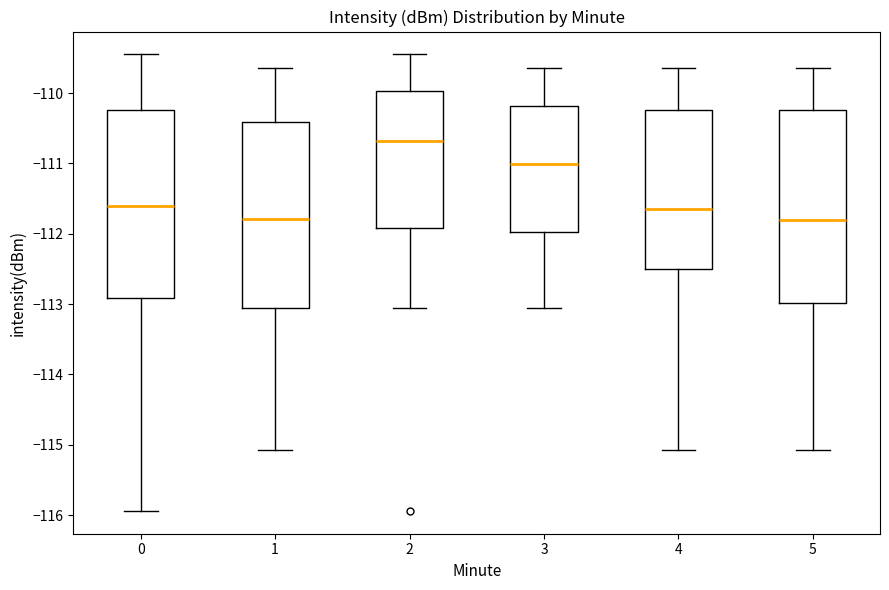

Reading left to right, transcribe this box plot: for each box, give where its median line is, the range the box spans, and where its two whiskers end, as read against the y-axis. The values are not printed on the chart, so give them approximately, as read against the axis.

0: median -111.6, box -112.9 to -110.2, whiskers -115.9 to -109.4
1: median -111.8, box -113.1 to -110.4, whiskers -115.1 to -109.6
2: median -110.7, box -111.9 to -110.0, whiskers -113.0 to -109.4
3: median -111.0, box -112.0 to -110.2, whiskers -113.0 to -109.6
4: median -111.7, box -112.5 to -110.2, whiskers -115.1 to -109.6
5: median -111.8, box -113.0 to -110.2, whiskers -115.1 to -109.6